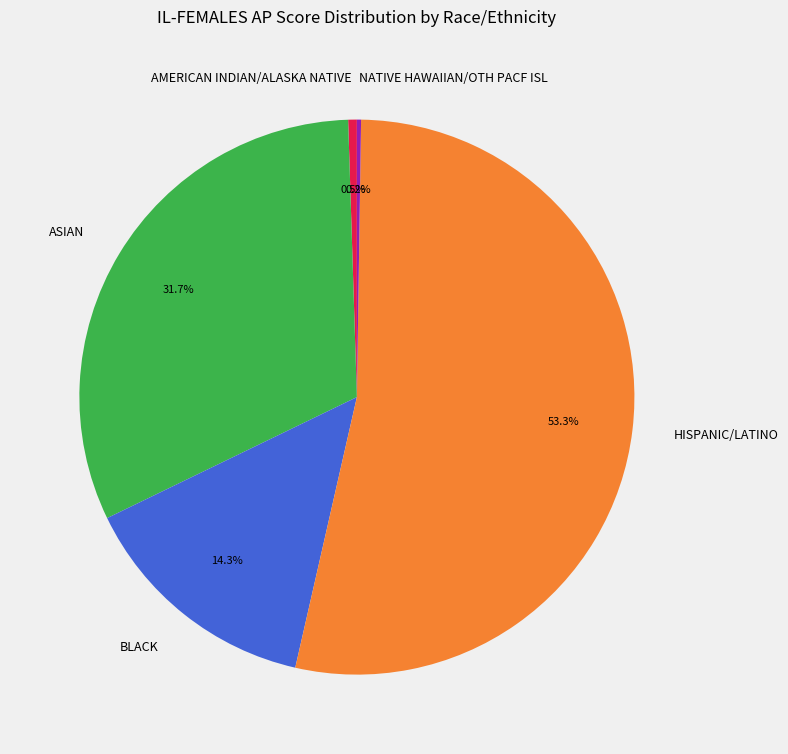

Which slice is the largest?

HISPANIC/LATINO